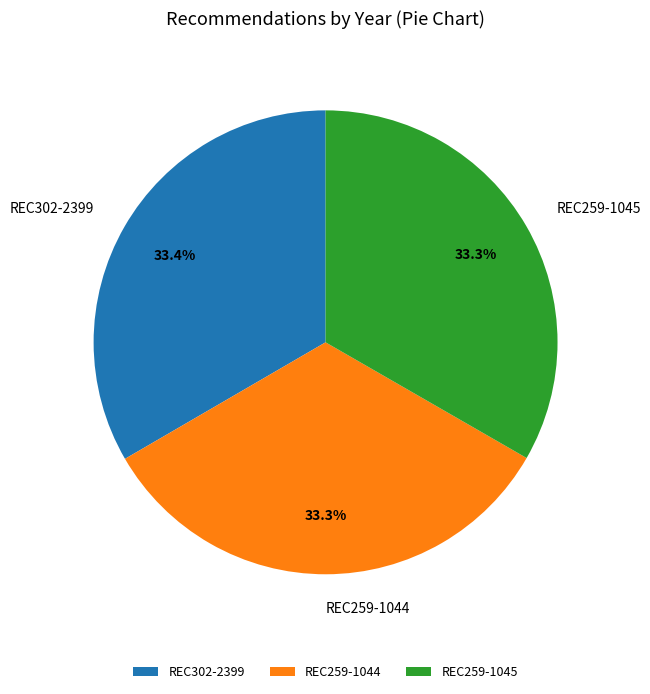

Is the sum of REC302-2399 and REC259-1044 greater than half?

Yes